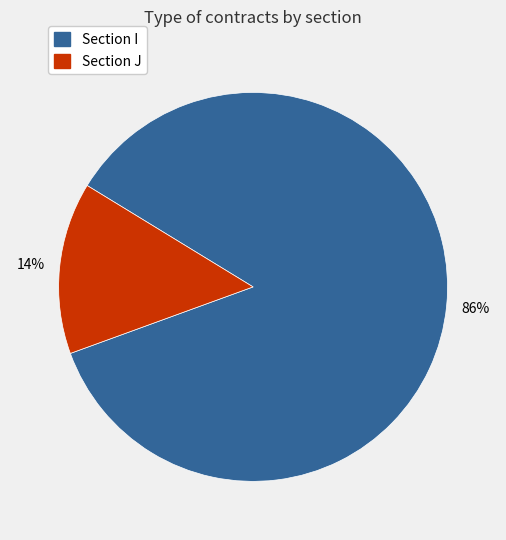

To the nearest percent, what is the average slice percentage?

50%